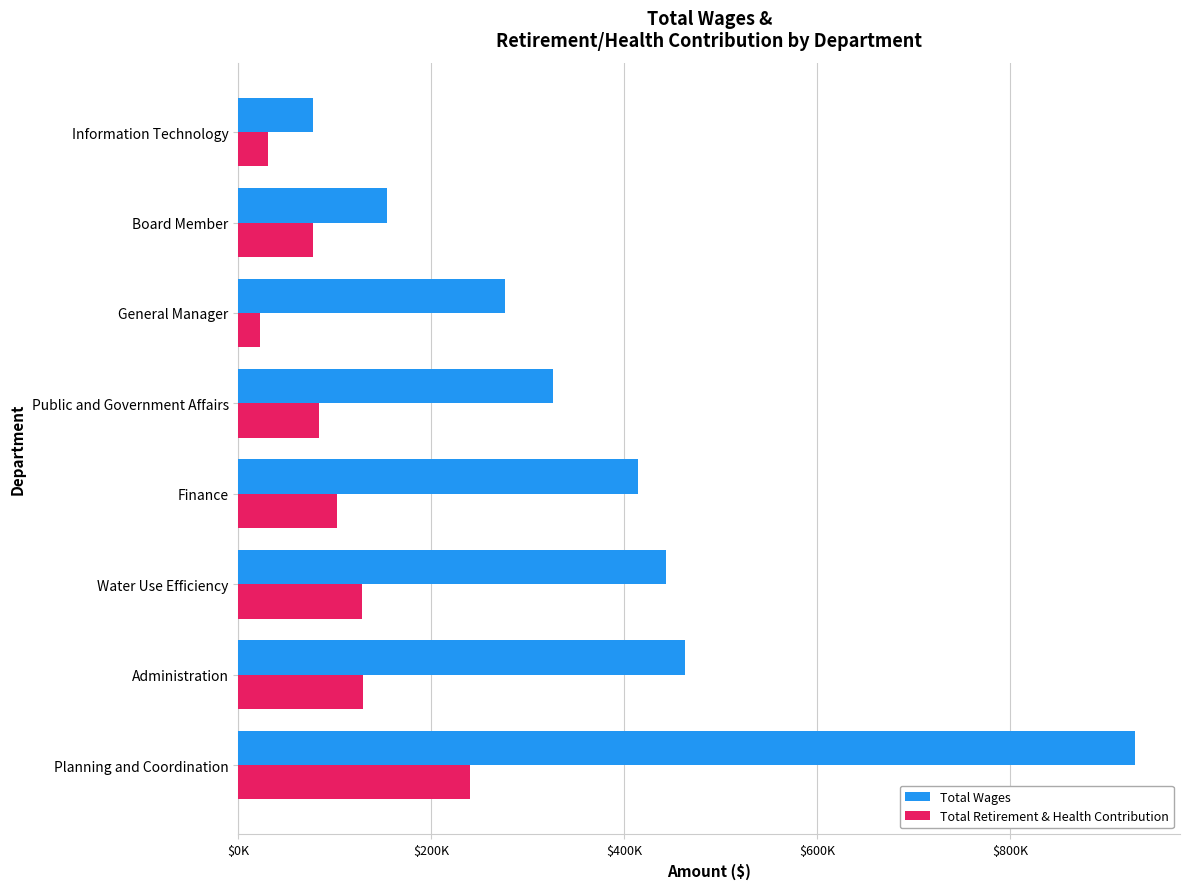

What are all the series names shown in the legend?

Total Wages, Total Retirement & Health Contribution